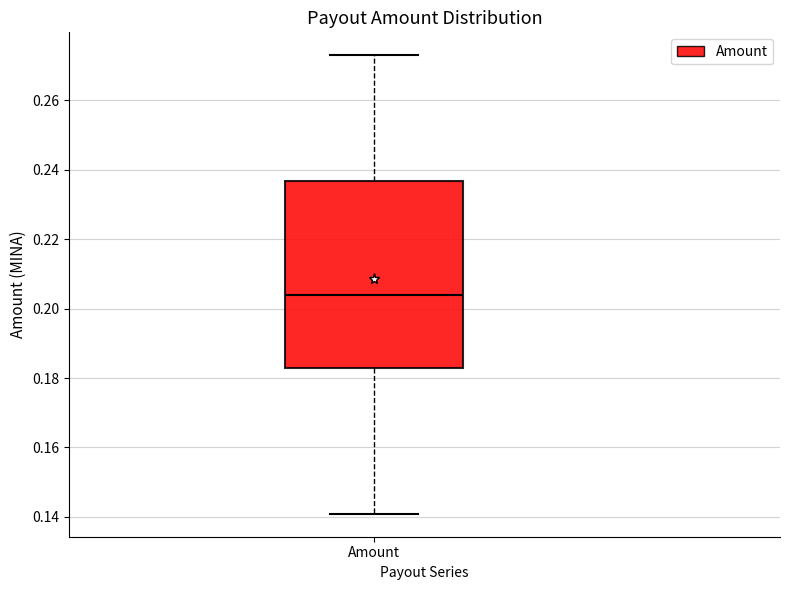

Read this box plot against the y-axis: the position of the median line, the range covered by the box, and the ends of both whiskers. The values are not printed on the chart, so give them approximately, as read against the axis.

median 0.204, box 0.182 to 0.236, whiskers 0.140 to 0.272